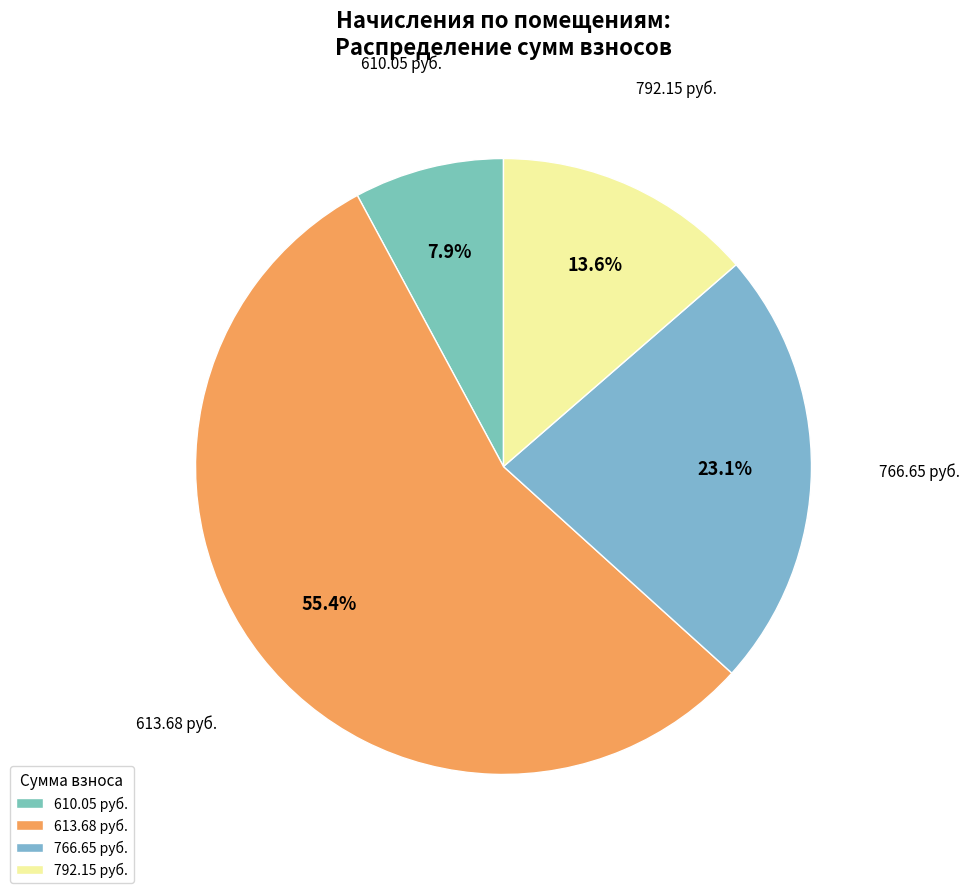

To the nearest percent, what percentage of the pie is 613.68?

55%